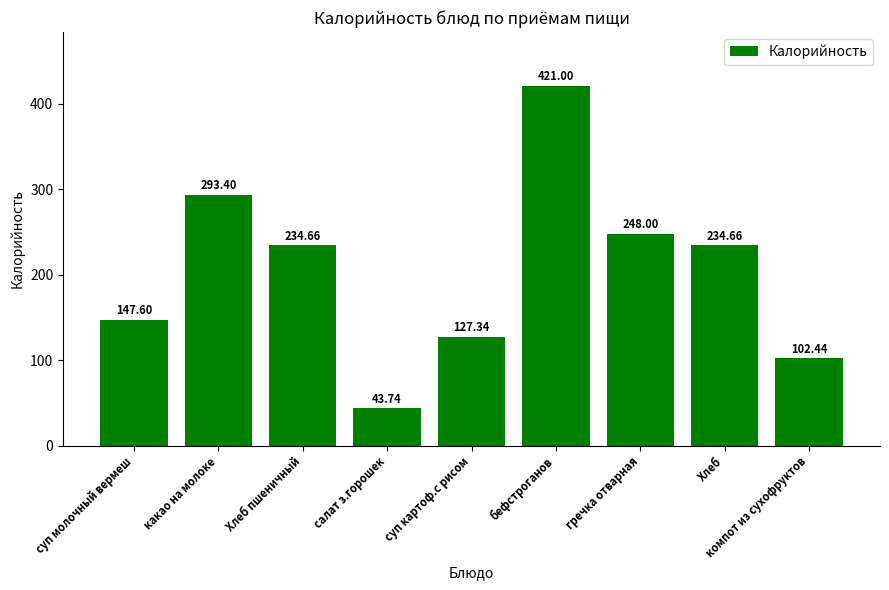

What is the difference between the second highest and minimum values?

249.7